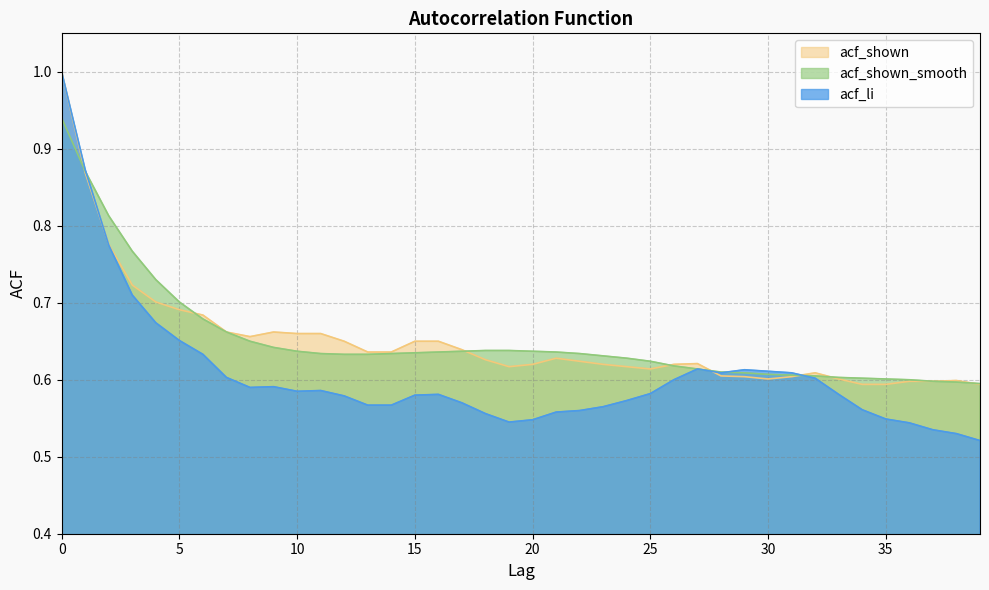

Rank the series at 3 from lowest to highest value.

acf_li, acf_shown, acf_shown_smooth